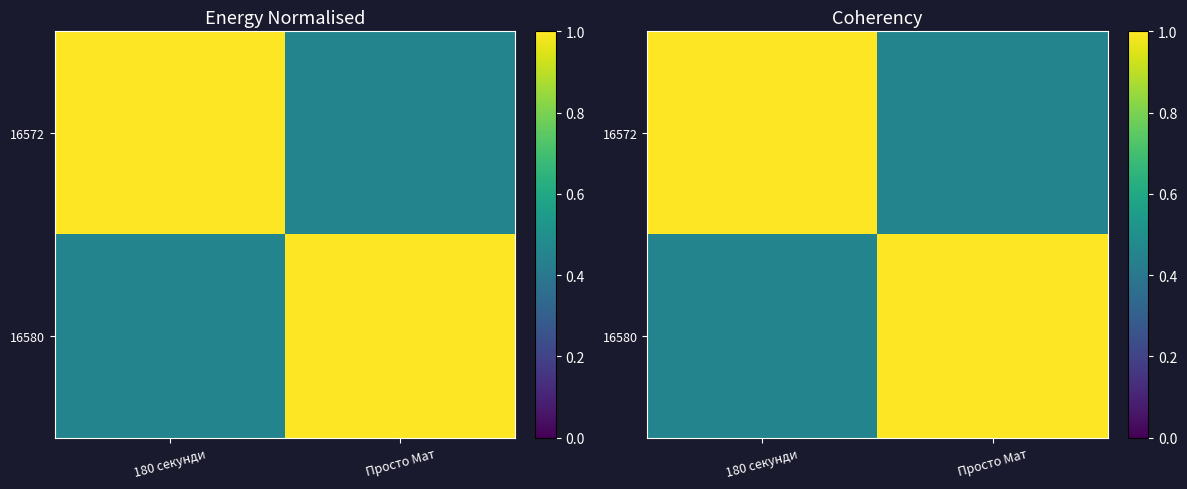

How many 16572 values are between 0 and 1?

2